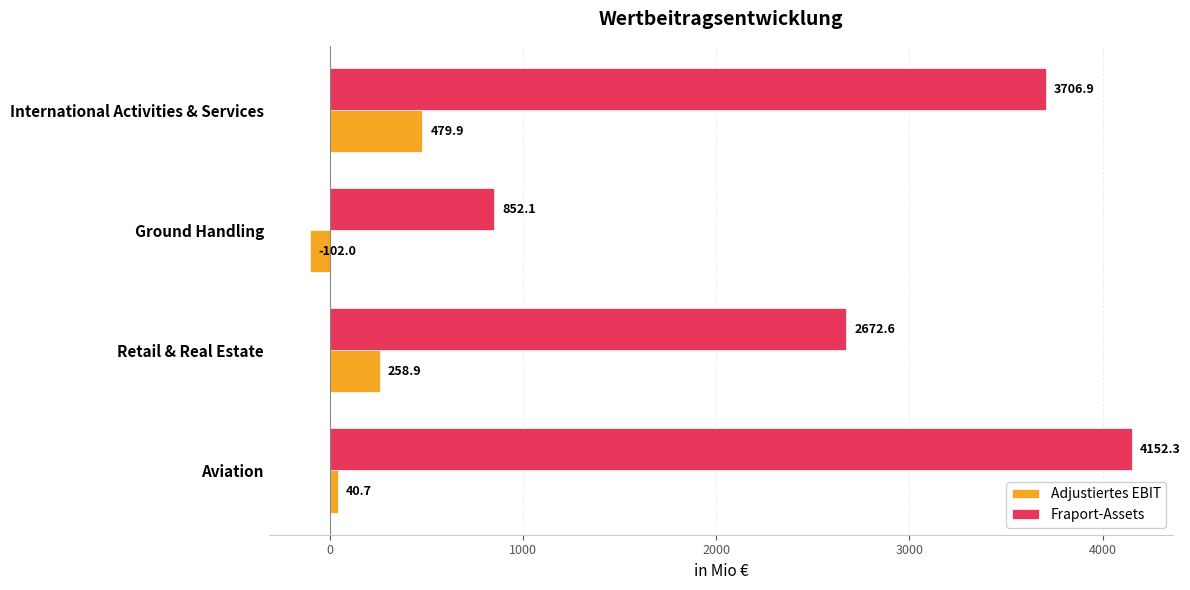

What is the sum of all Fraport-Assets values?

11383.9